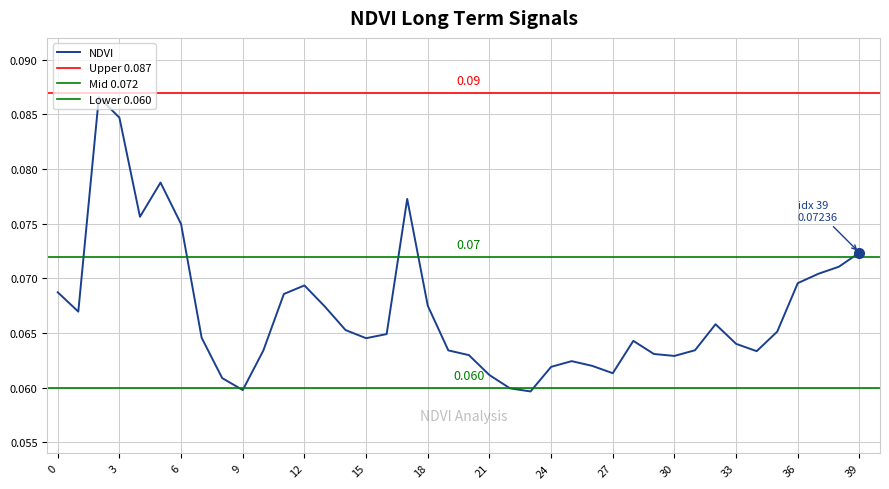

List the labels in order of value, largest first.

2, 3, 5, 17, 4, 6, 39, 38, 37, 36, 12, 0, 11, 18, 13, 1, 32, 14, 35, 16, 7, 15, 28, 33, 31, 19, 10, 34, 29, 20, 30, 25, 26, 24, 27, 21, 8, 22, 9, 23